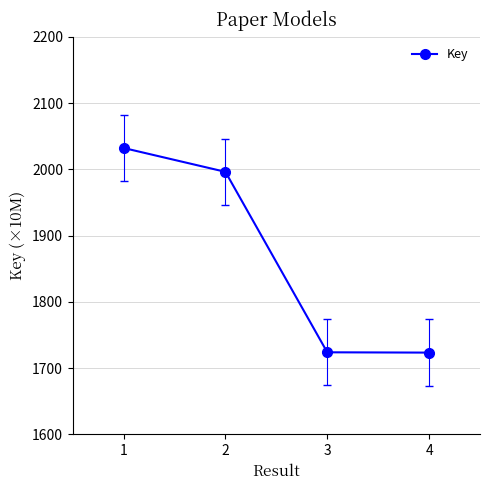

Is this an area chart (filled region under the line)?

No